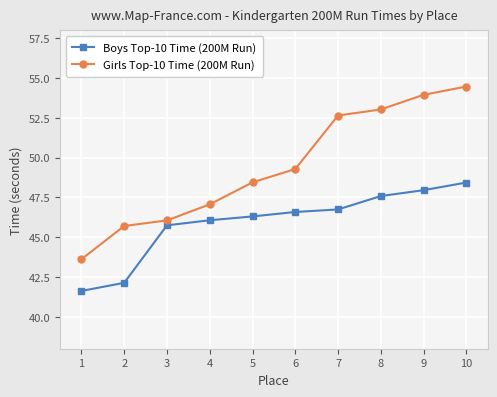

True or false: Girls Top-10 Time (200M Run) and Boys Top-10 Time (200M Run) intersect in this chart.

False